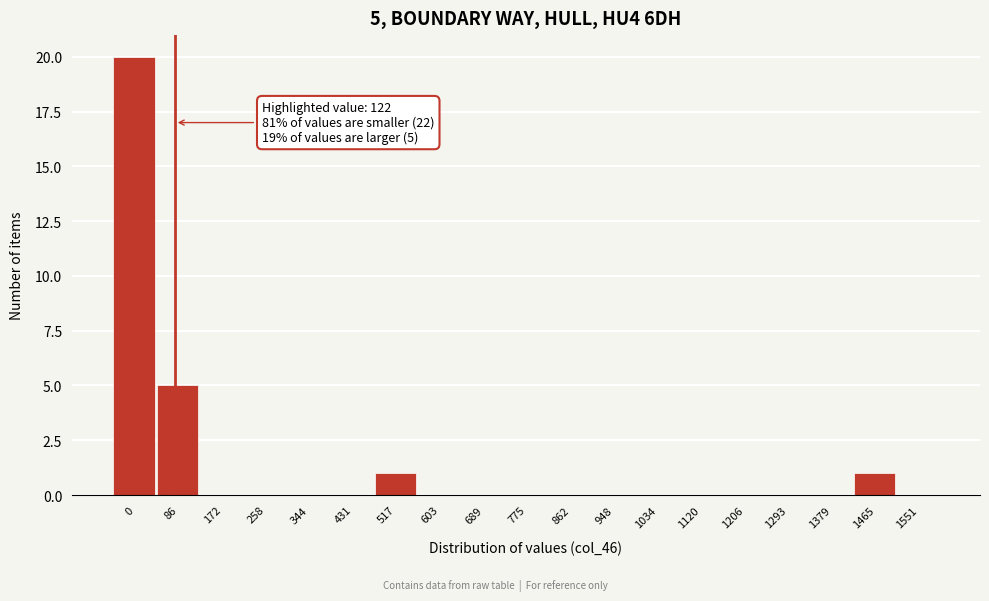

Reading right to left, what are all the values shown in this chart?

1551=0	1465=1	1379=0	1293=0	1206=0	1120=0	1034=0	948=0	862=0	775=0	689=0	603=0	517=1	431=0	344=0	258=0	172=0	86=5	0=20